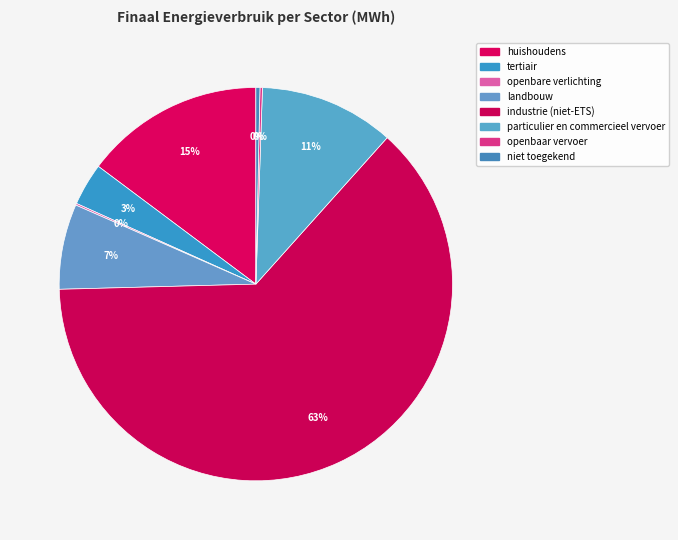

Approximately how many times larger is the value at tertiair compared to landbouw?

0.5